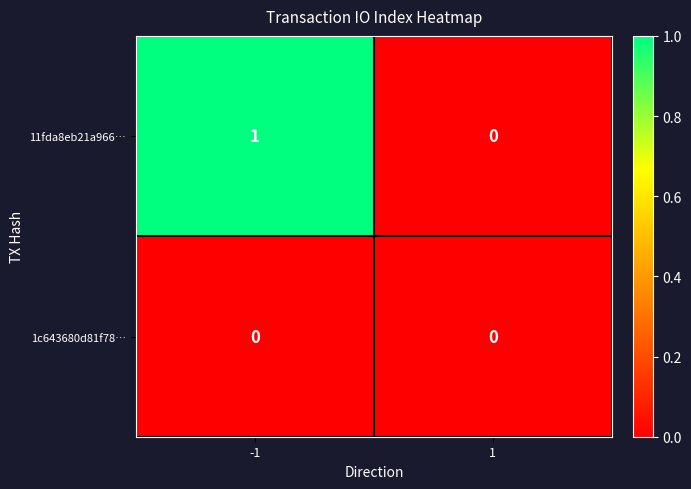

At which category is the sum across all series the highest?

-1